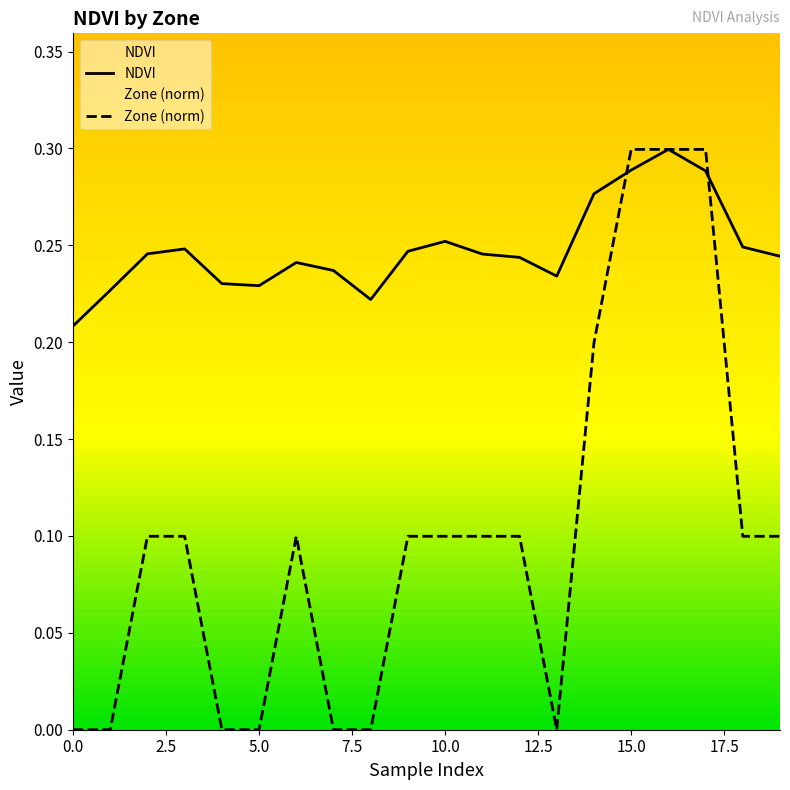

How many interior local valleys does the NDVI series have?

3